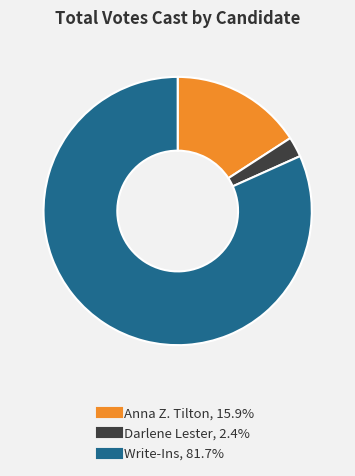

What is the ratio of the value at Anna Z. Tilton to the value at Darlene Lester?

6.5